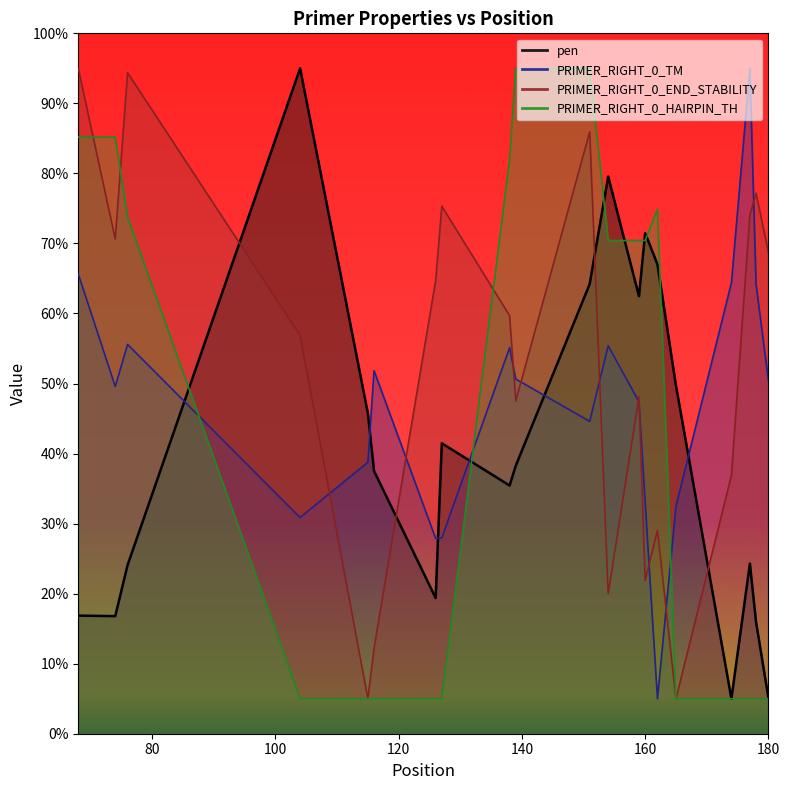

Rank the series by their average value, from highest to lowest.

PRIMER_RIGHT_0_END_STABILITY, PRIMER_RIGHT_0_TM, PRIMER_RIGHT_0_HAIRPIN_TH, pen